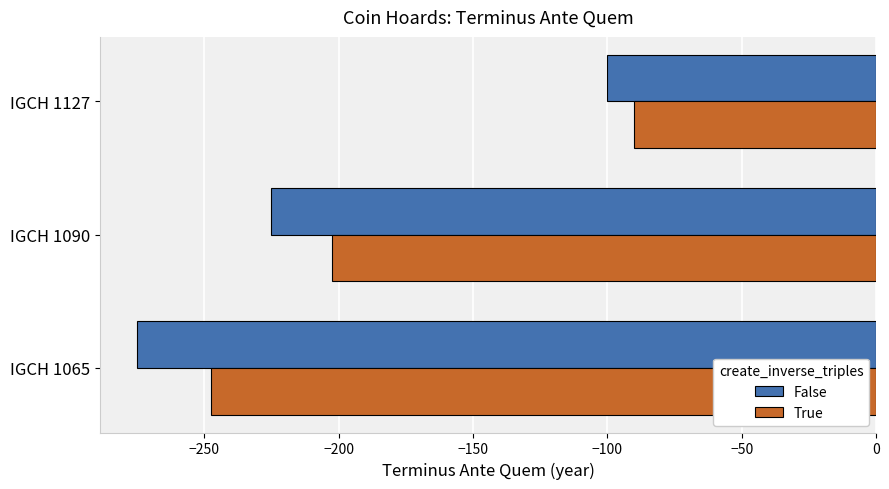

At which label does False reach its peak?

IGCH 1127